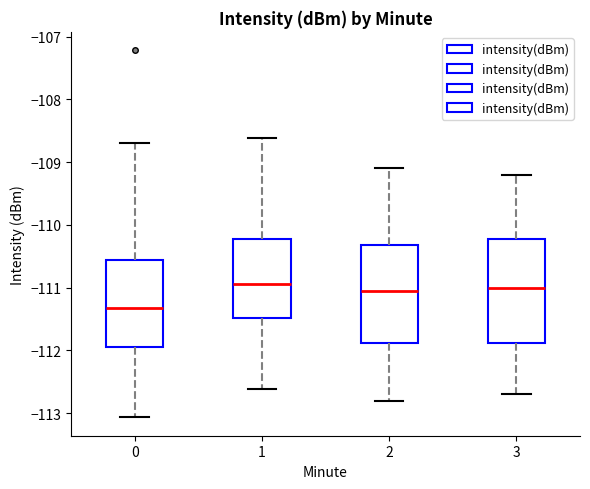

Reading left to right, read every box against the y-axis: the position of its median line, the range the box covers, and the ends of its whiskers. The values are not printed on the chart, so give them approximately, as read against the axis.

0: median -111.3, box -111.9 to -110.6, whiskers -113.1 to -108.7
1: median -110.9, box -111.5 to -110.2, whiskers -112.6 to -108.6
2: median -111.0, box -111.9 to -110.3, whiskers -112.8 to -109.1
3: median -111.0, box -111.9 to -110.2, whiskers -112.7 to -109.2